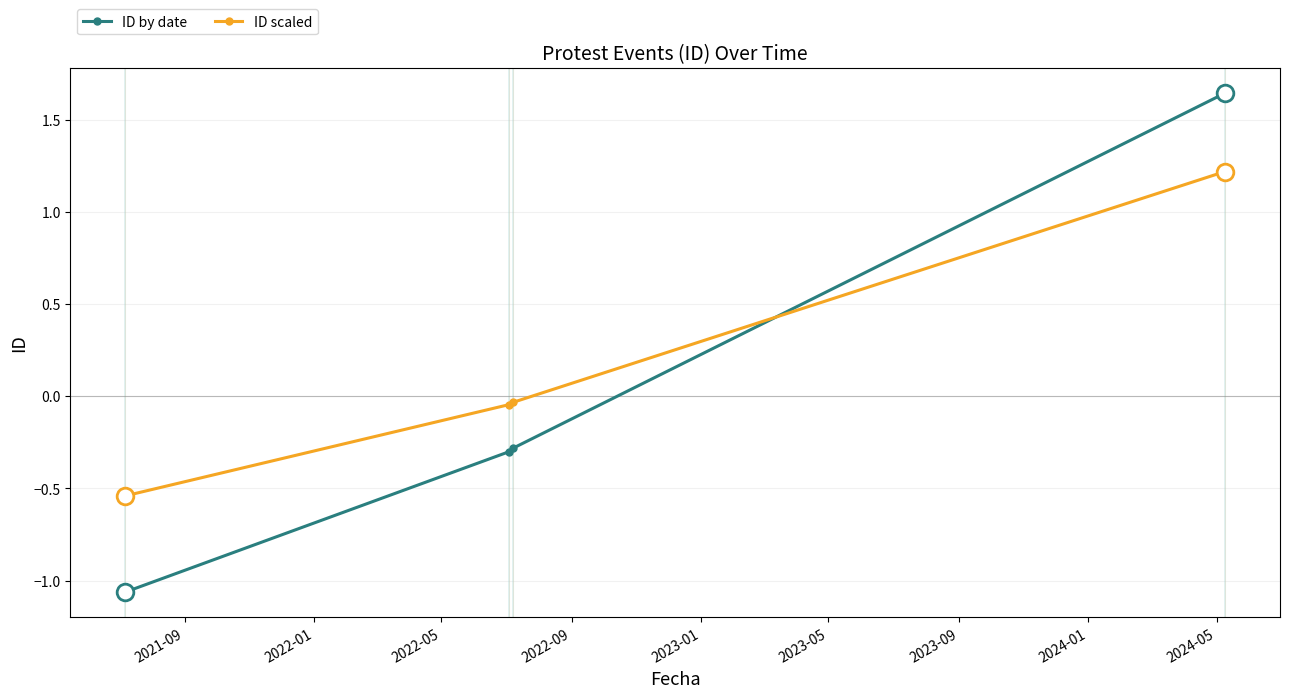

True or false: ID scaled has more than 1 points higher than both neighbors.

False